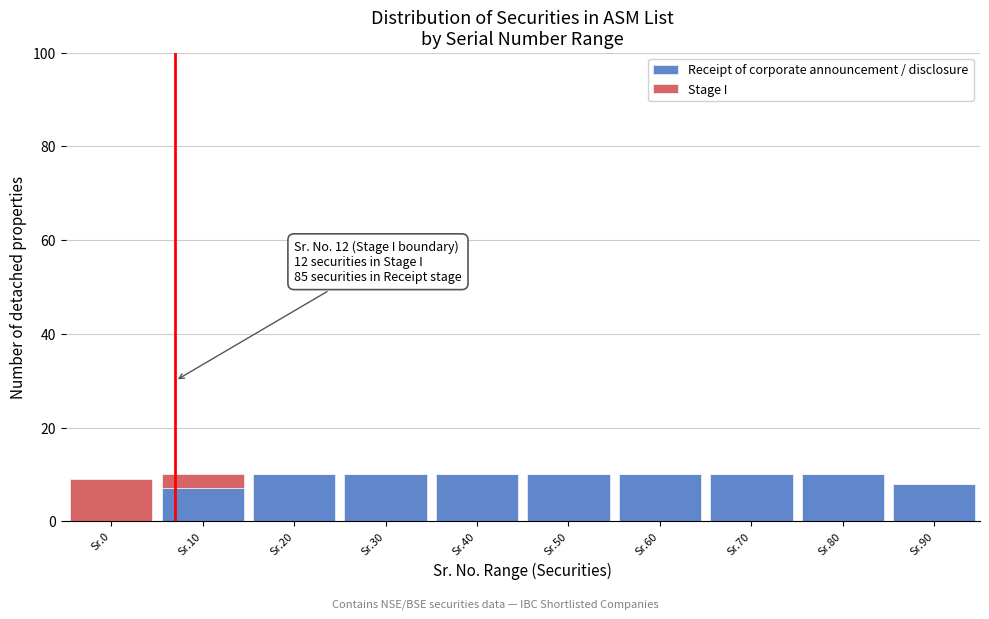

Reading left to right, list the values for the Receipt of corporate announcement / disclosure series.

Sr.0=0	Sr.10=7	Sr.20=10	Sr.30=10	Sr.40=10	Sr.50=10	Sr.60=10	Sr.70=10	Sr.80=10	Sr.90=8